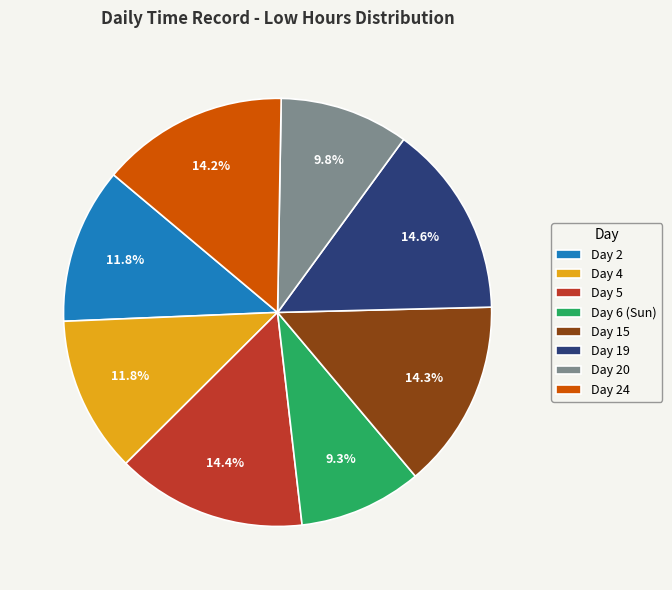

How many segments does this pie chart have?

8